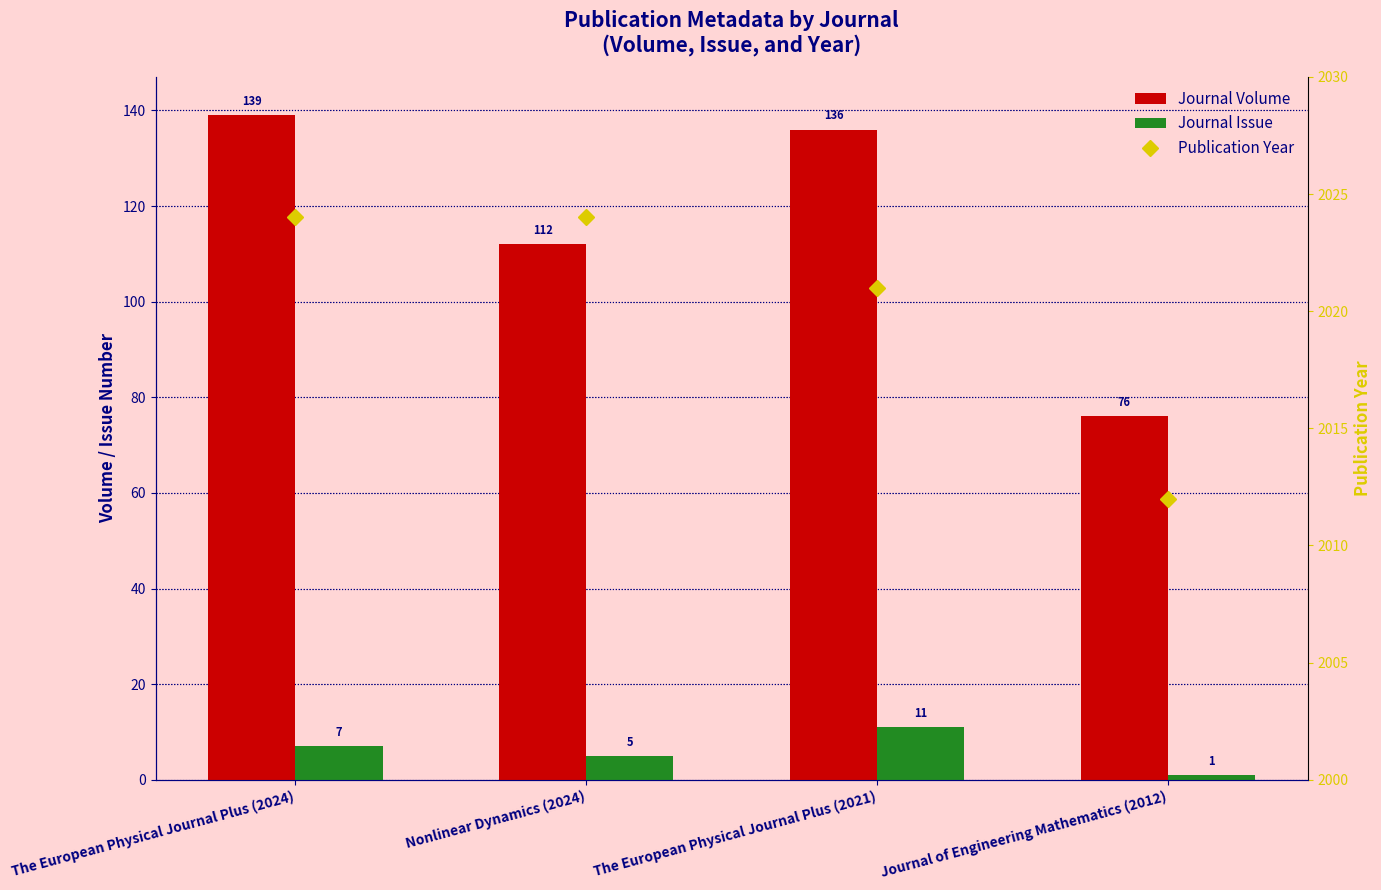

Where is Journal Issue nearest to the value 6?

The European Physical Journal Plus (2024)